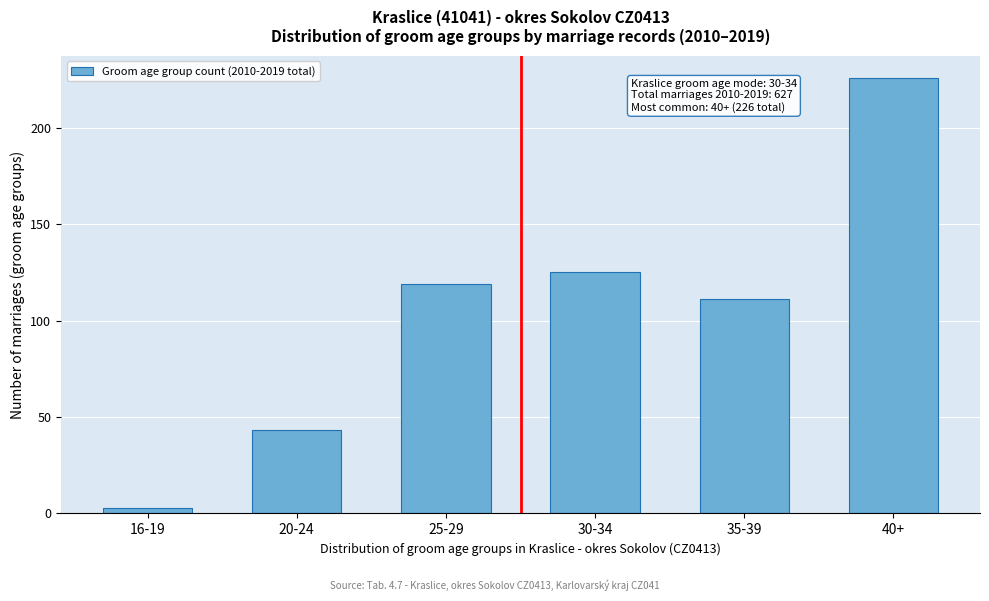

Reading left to right, extract all data points from this chart.

16-19=3	20-24=43	25-29=119	30-34=125	35-39=111	40+=226